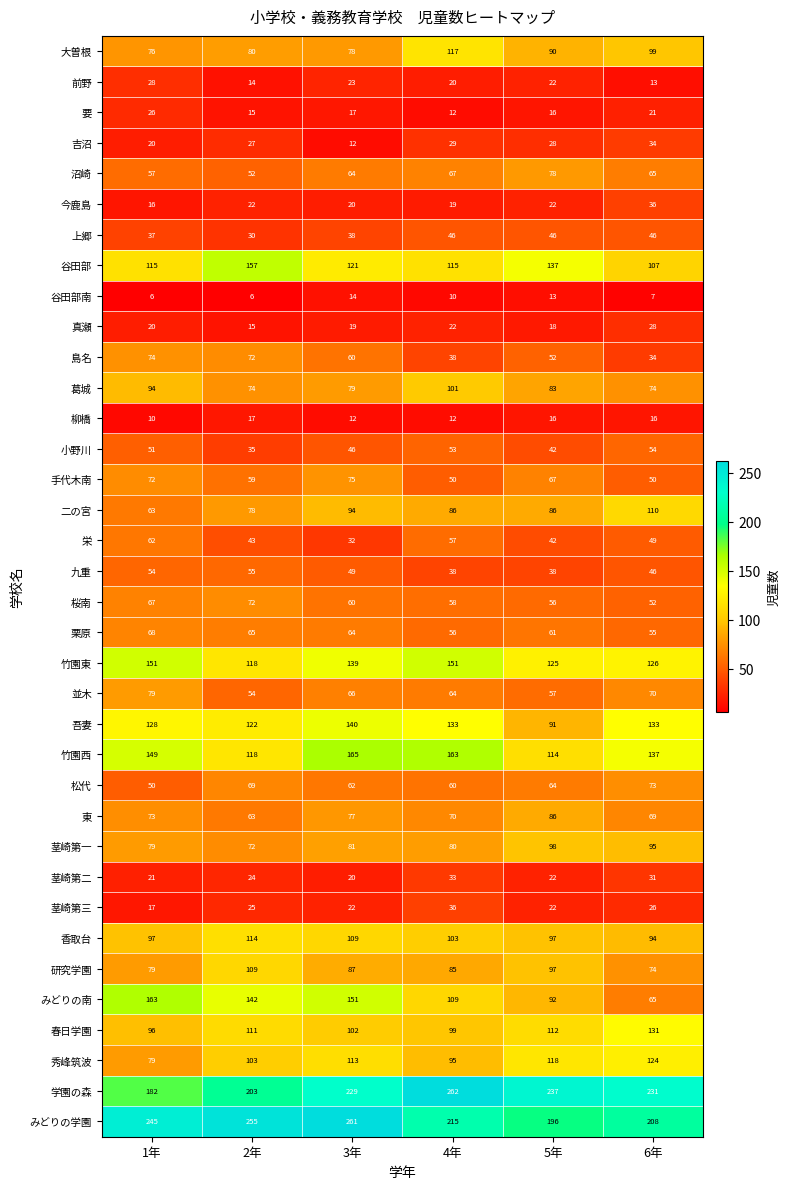

Is the value of 春日学園 at 1年 greater than the value of 手代木南 at 2年?

Yes